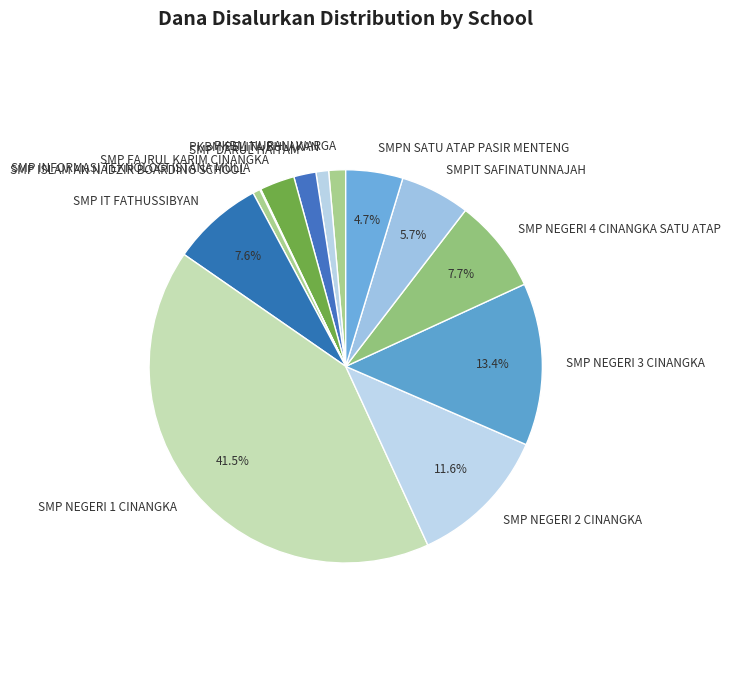

Which has a higher value, SMP NEGERI 2 CINANGKA or SMP NEGERI 3 CINANGKA?

SMP NEGERI 3 CINANGKA